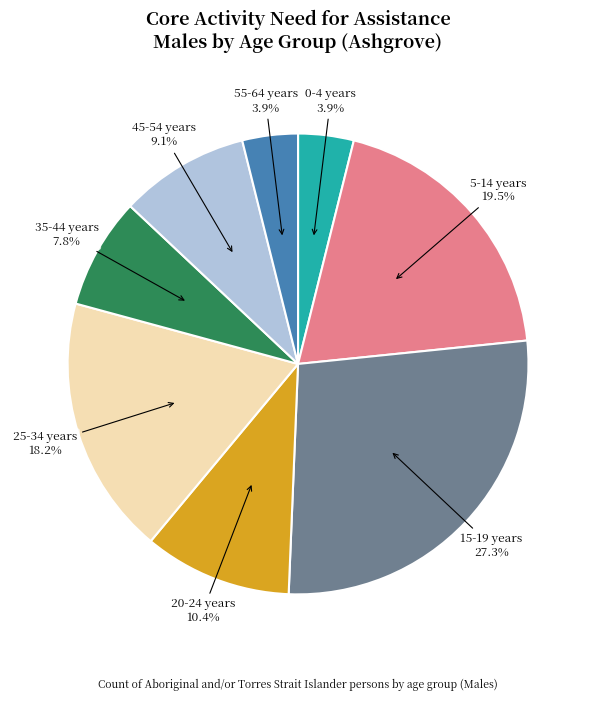

Count the number of slices in the pie.

8